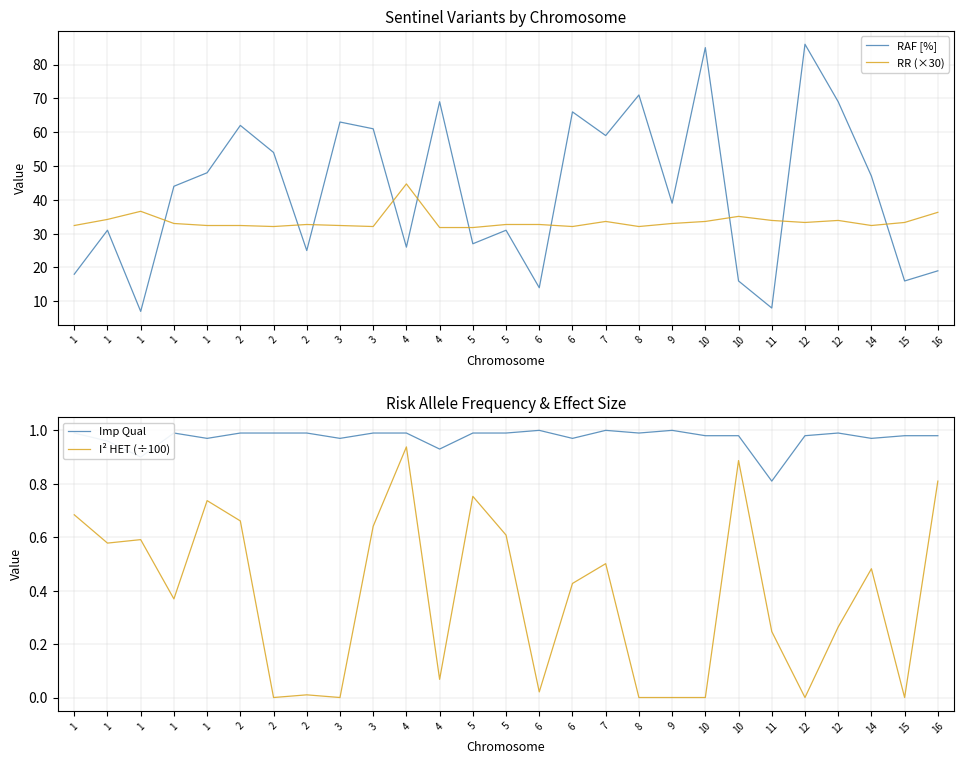

Rank the series by their maximum value, from highest to lowest.

RAF [%], RR (×30), Imp Qual, I² HET (÷100)